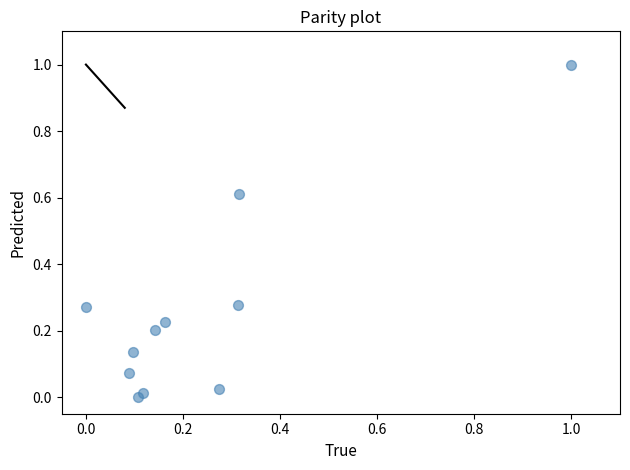

What is the range of X values (max minus min)?

1.0